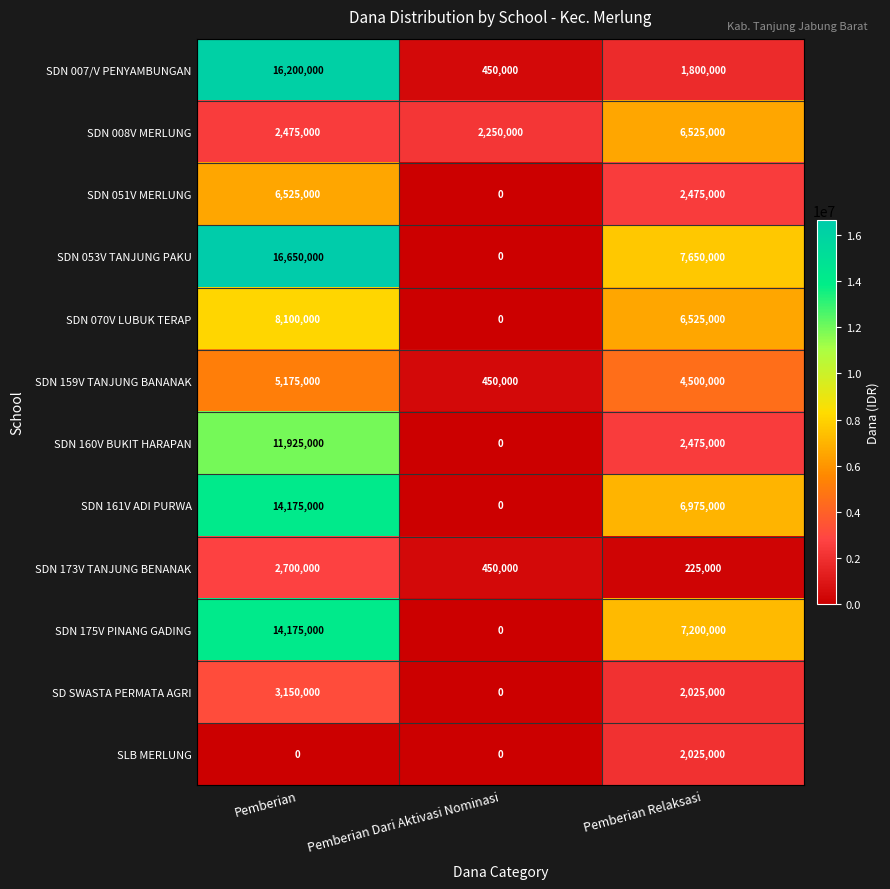

How many values in the SDN 053V TANJUNG PAKU series are below 7650000?

1